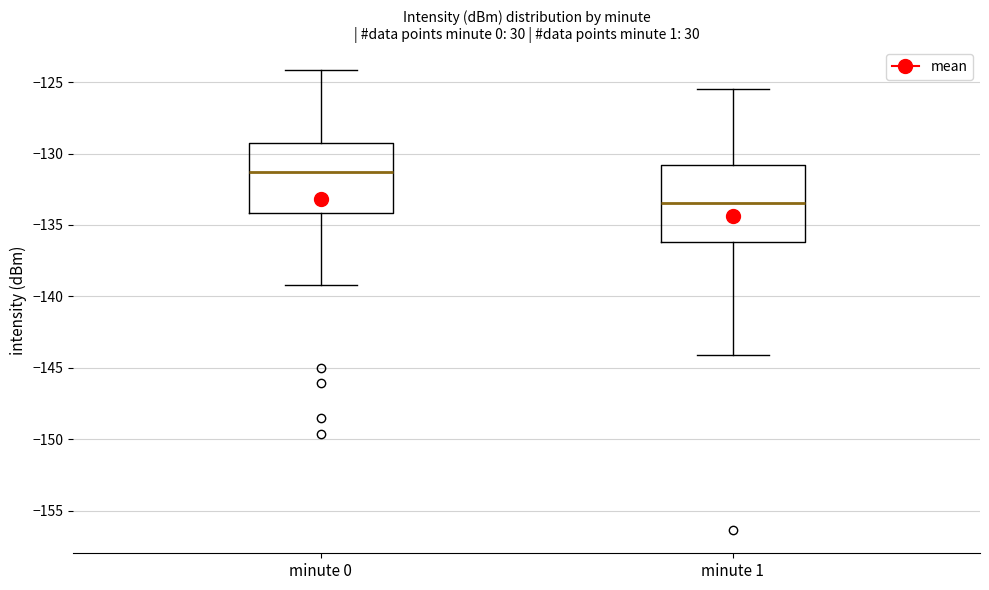

Comparing the boxes themselves (not the whiskers), which one is the tallest?

minute 1